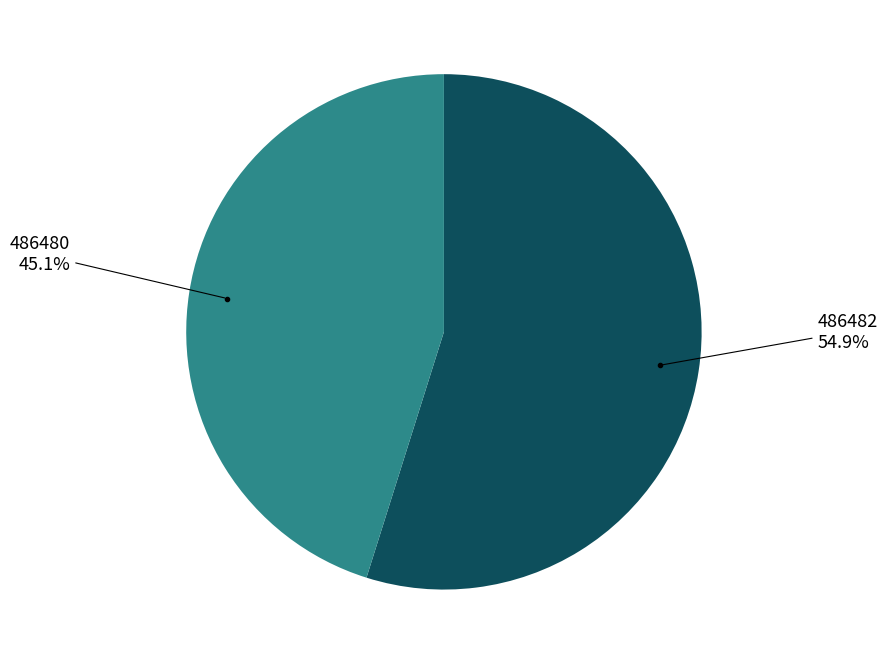

Is there a majority slice in this chart?

Yes